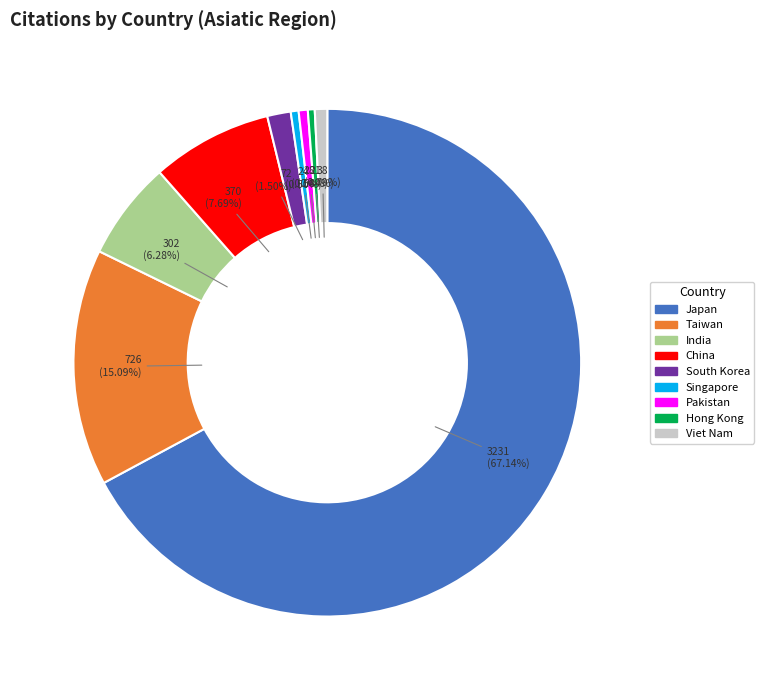

To the nearest percent, what is the average slice percentage?

11%